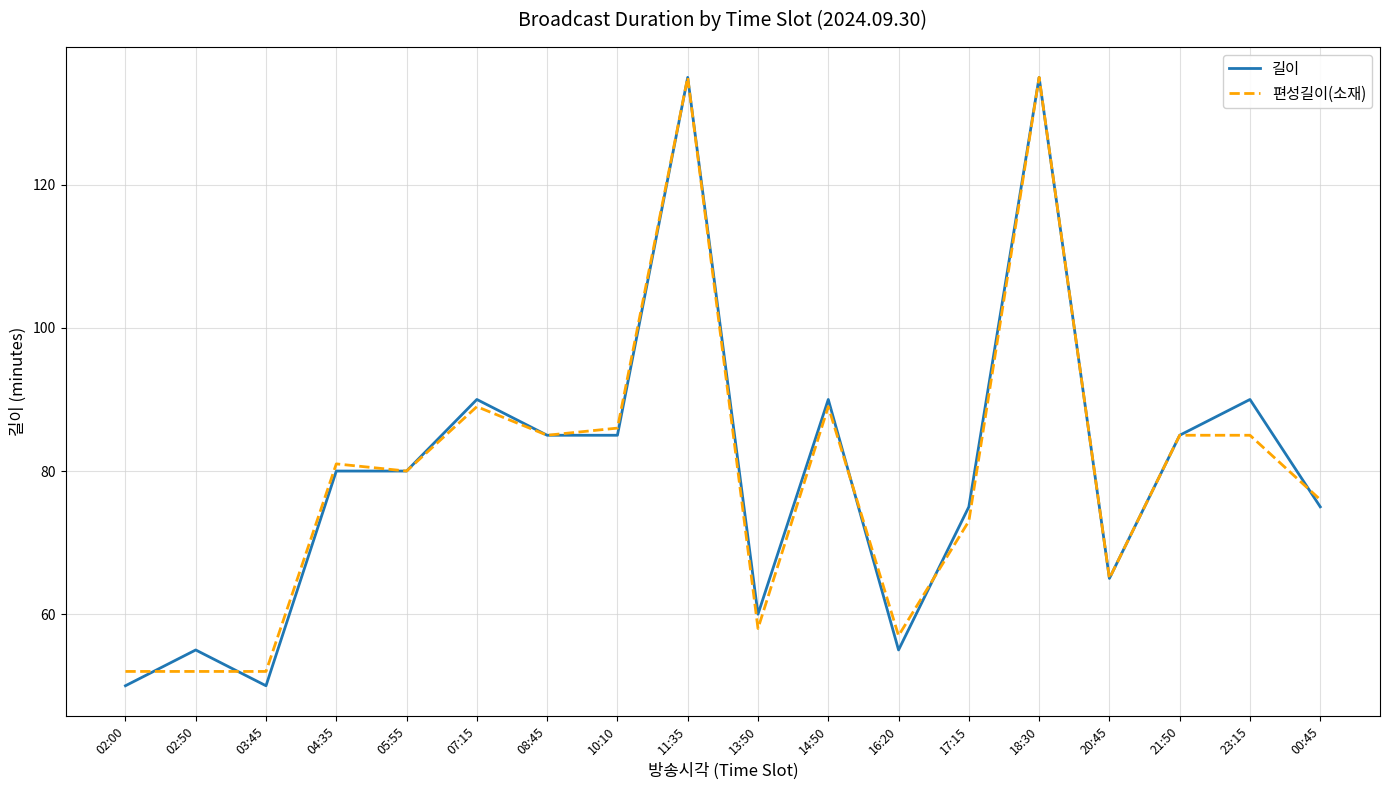

Which series ends up on top after the final intersection of 길이 and 편성길이(소재)?

편성길이(소재)